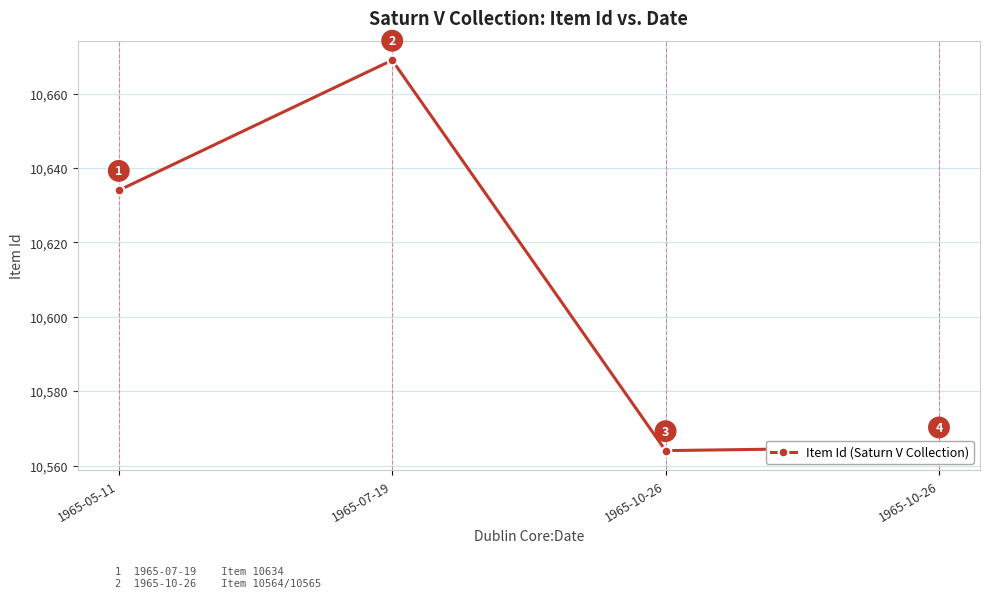

What is the value of the 1st point from the left?

10634